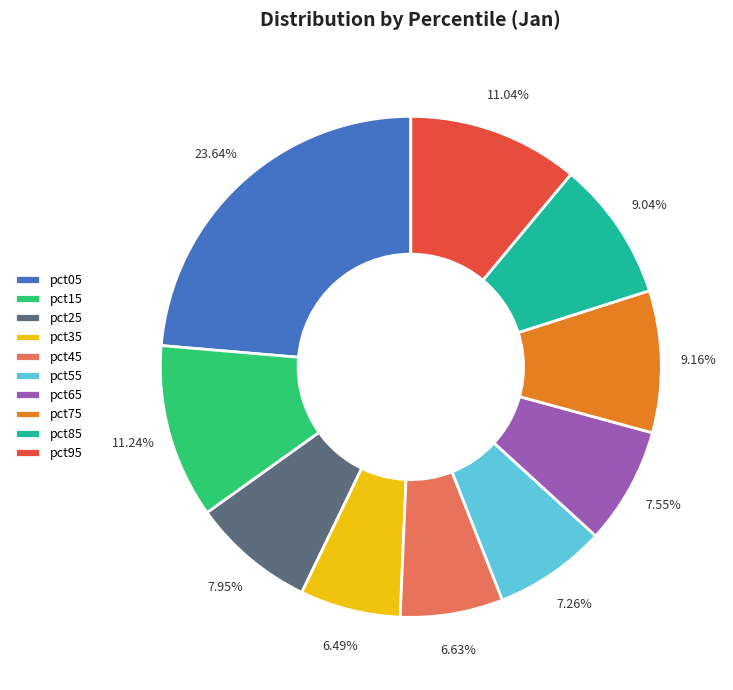

To the nearest percent, what is the difference between the pct55 and pct25 slice percentages?

1%